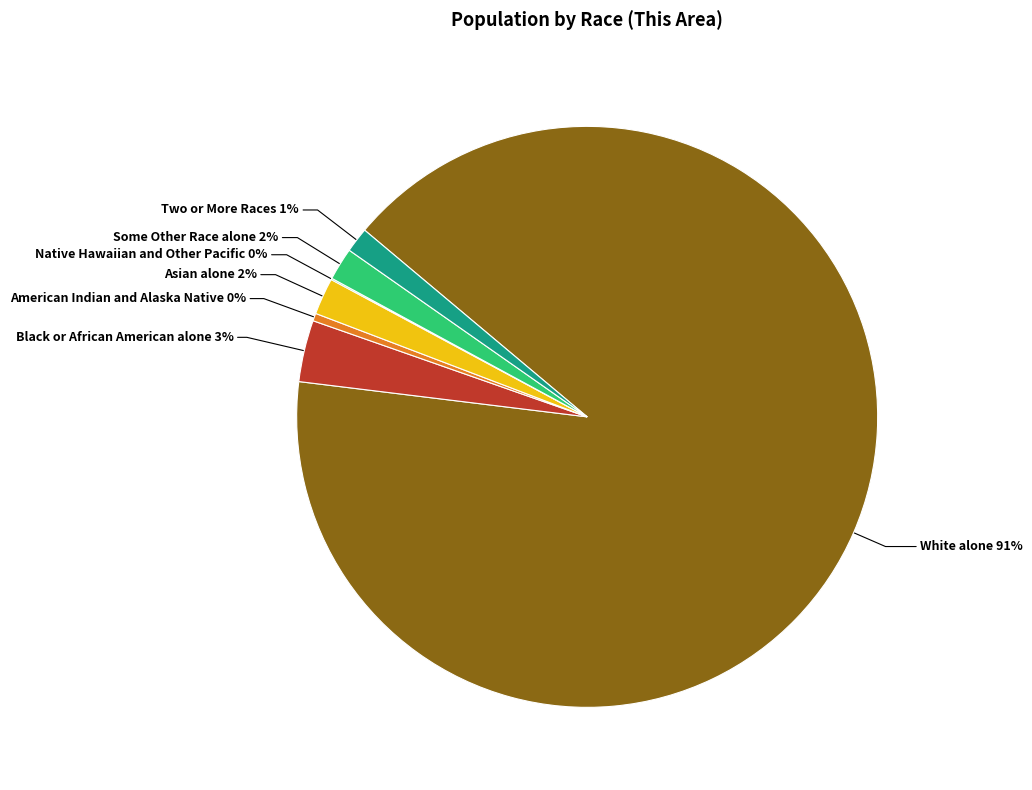

What is the ratio of the value at Two or More Races to the value at American Indian and Alaska Native?

3.3